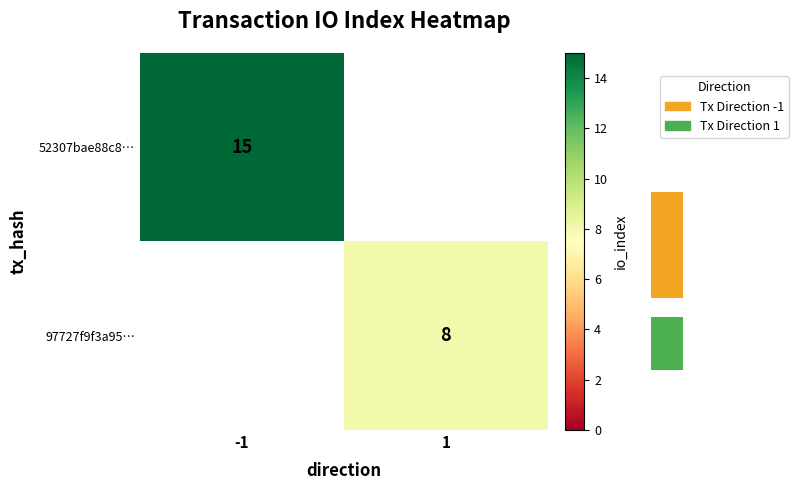

True or false: 97727f9f3a95… has a value of 0 at -1.

True